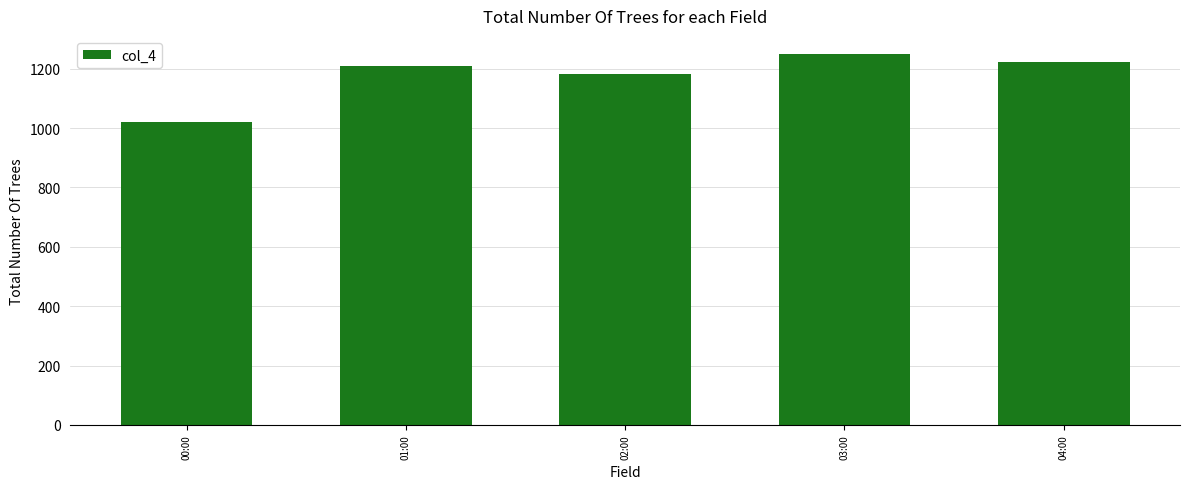

Which label corresponds to the smallest value in the chart?

00:00